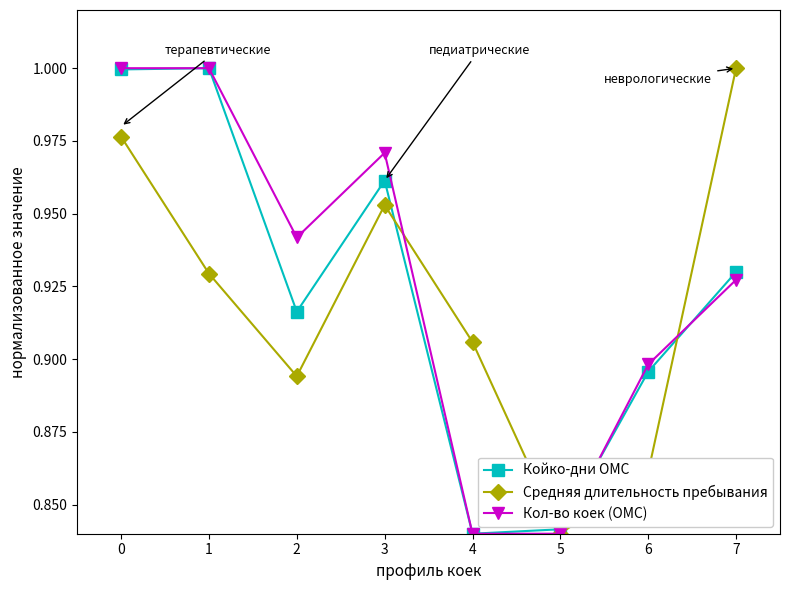

What is the total value across all series at 2?

2.8